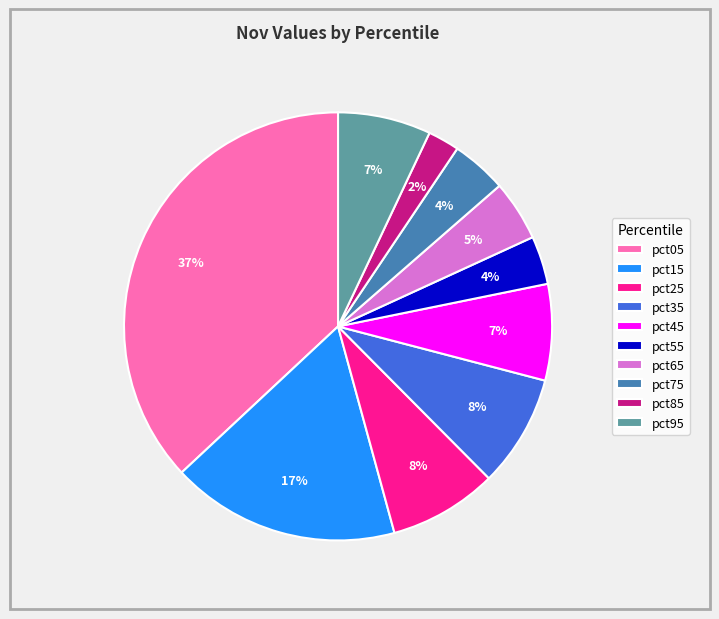

To the nearest percent, what is the difference between the pct95 and pct15 slice percentages?

10%